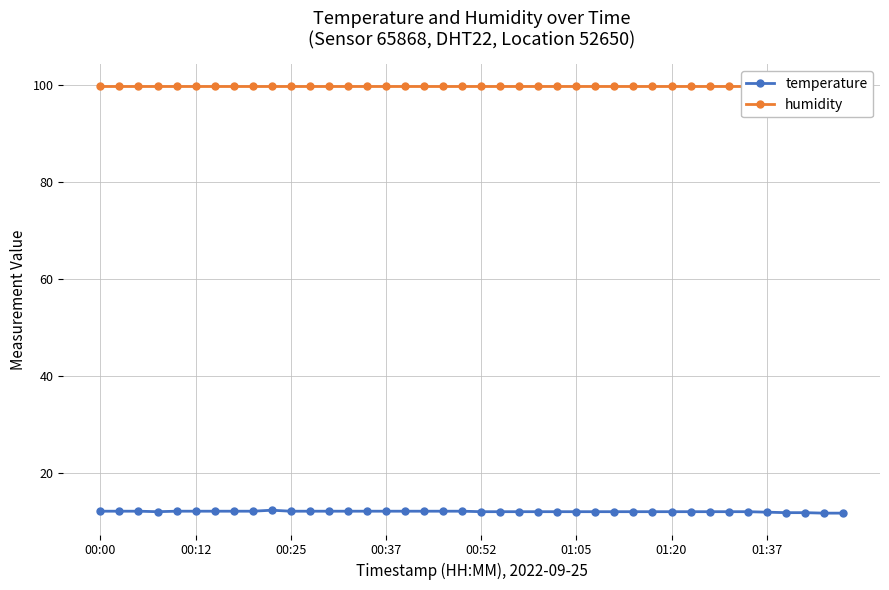

What is the value of the humidity point at the 14th from the left?

99.9